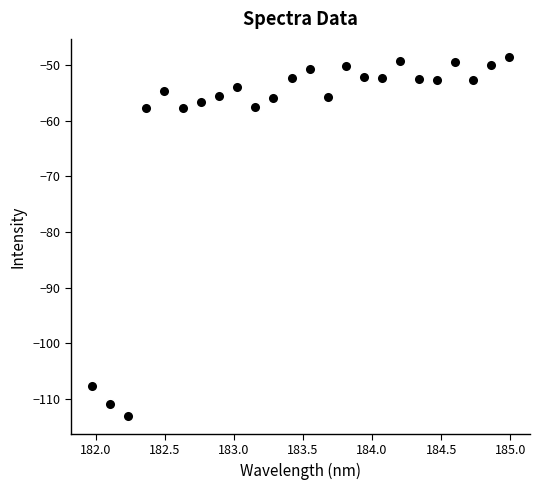

What is the range of X values (max minus min)?

3.0